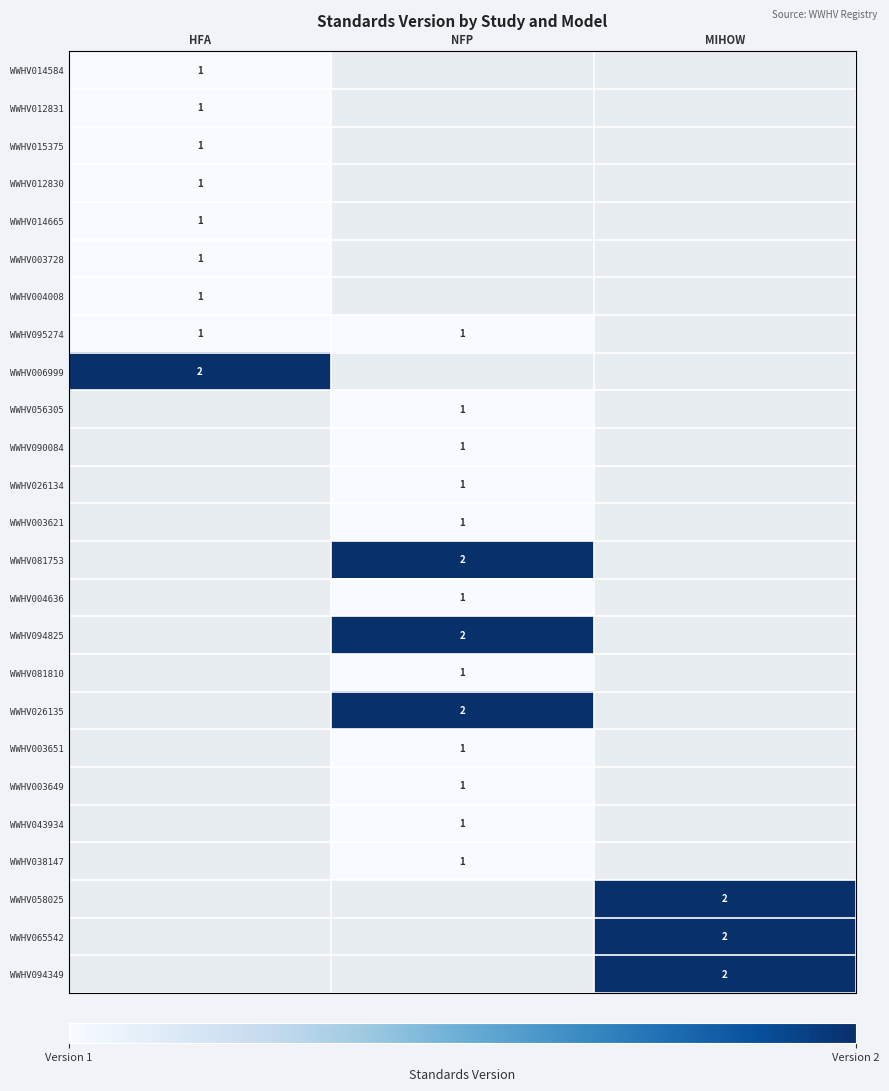

True or false: WWHV095274 has a value of 2 at NFP.

False